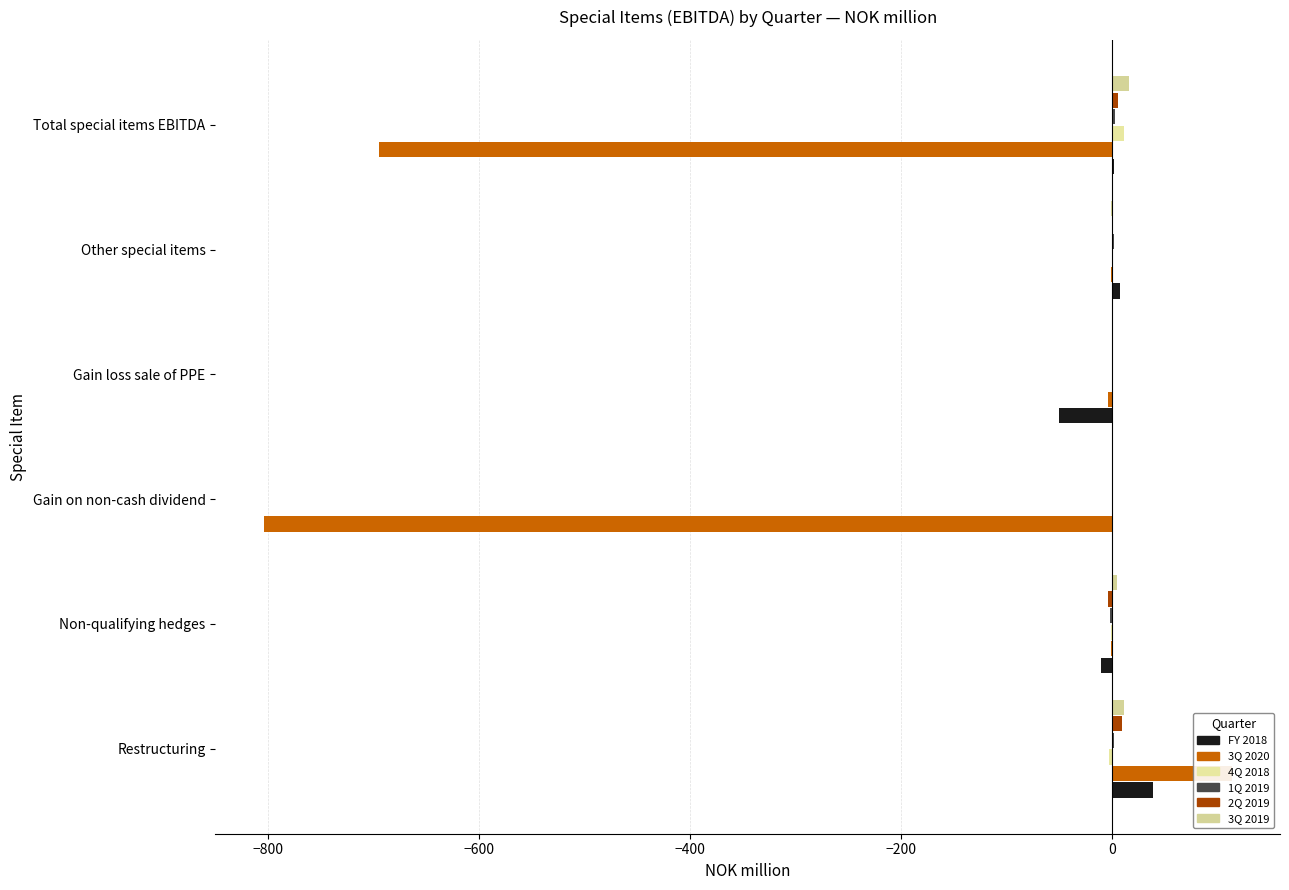

At how many categories does at least one series exceed -373?

6